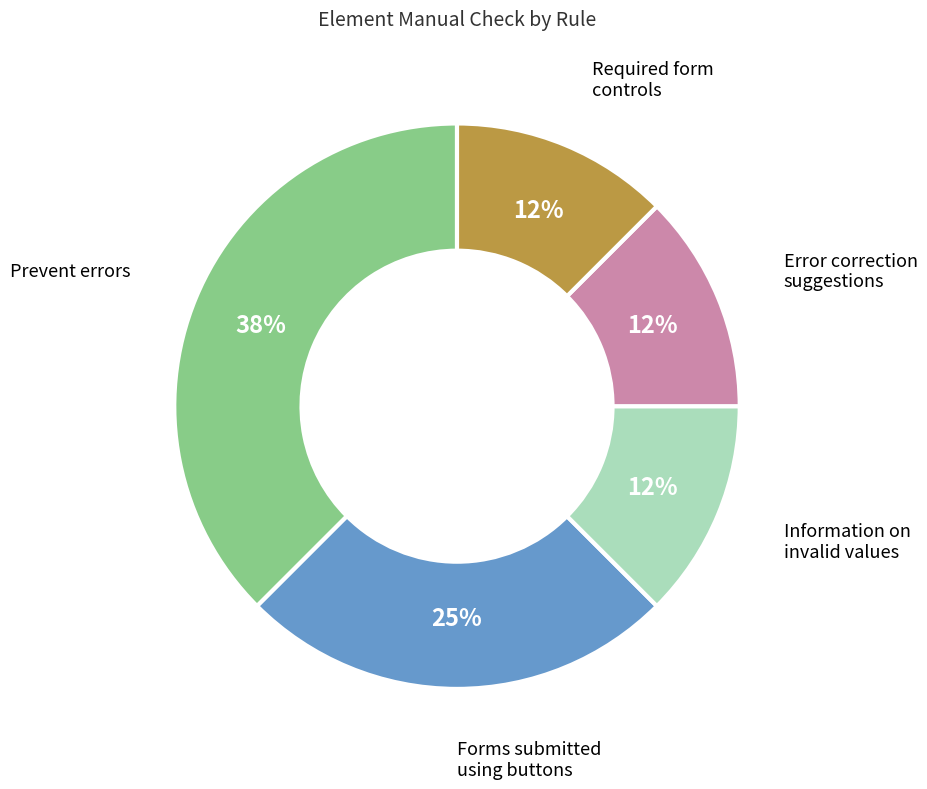

Is it true that Forms submitted using buttons is 31% of the pie?

False